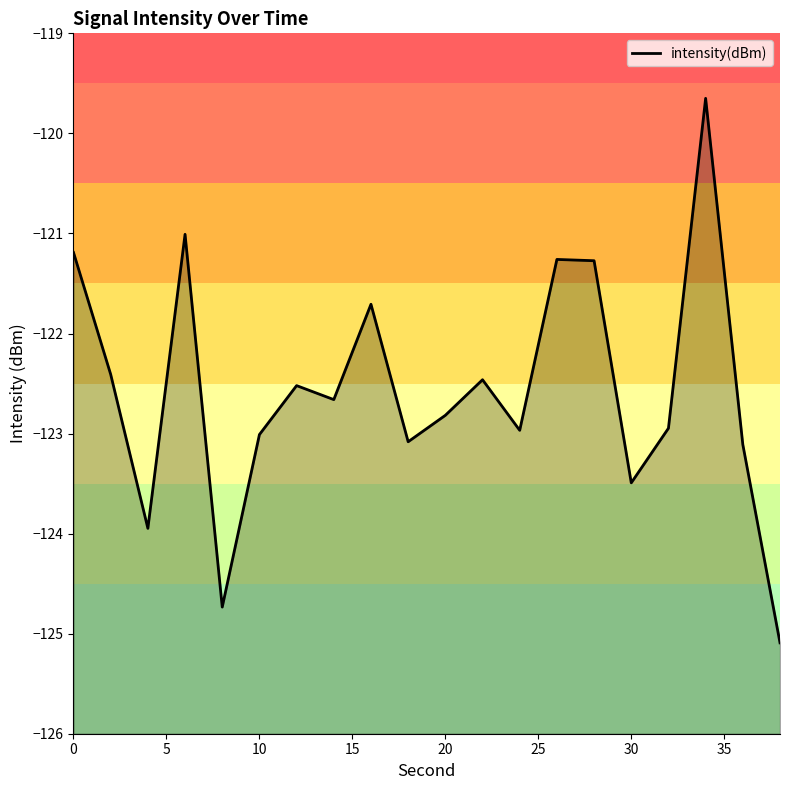

How many categories are shown in the chart?

20